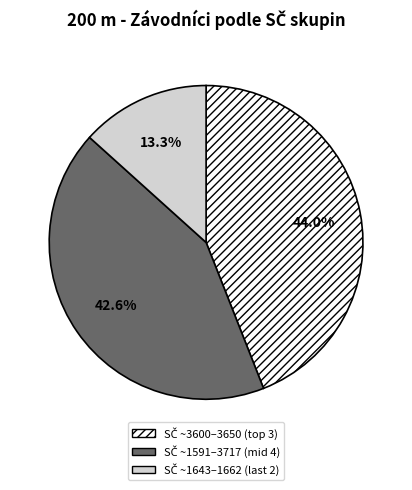

Does any single category account for the majority?

No